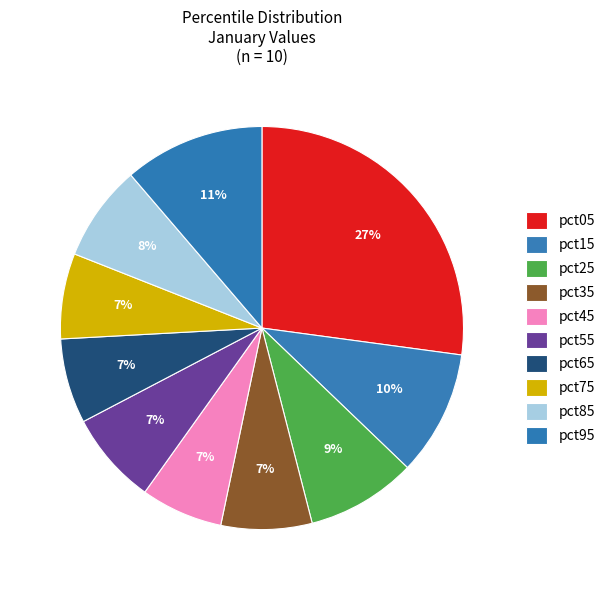

The pct45 slice represents 7% of the pie. True or false?

True